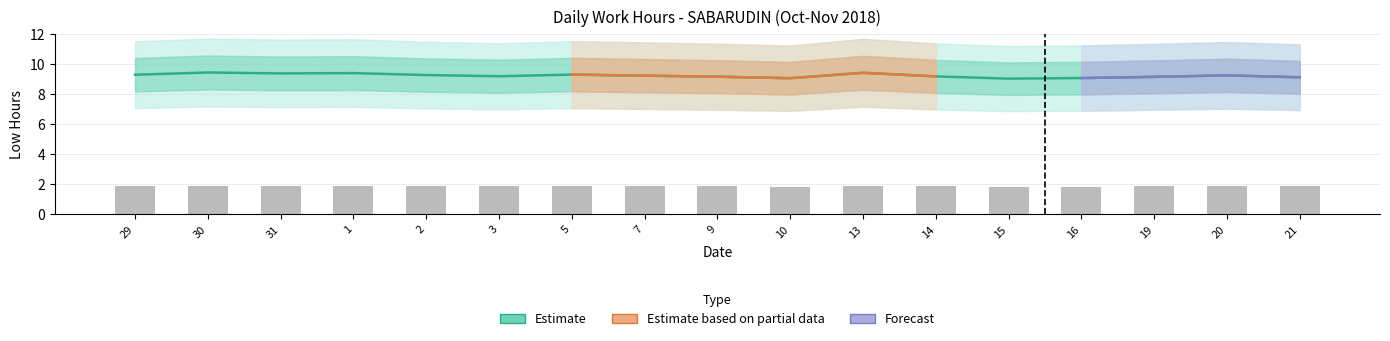

Rank the categories by value from lowest to highest.

15, 10, 16, 21, 19, 9, 14, 3, 7, 20, 2, 29, 5, 31, 1, 13, 30